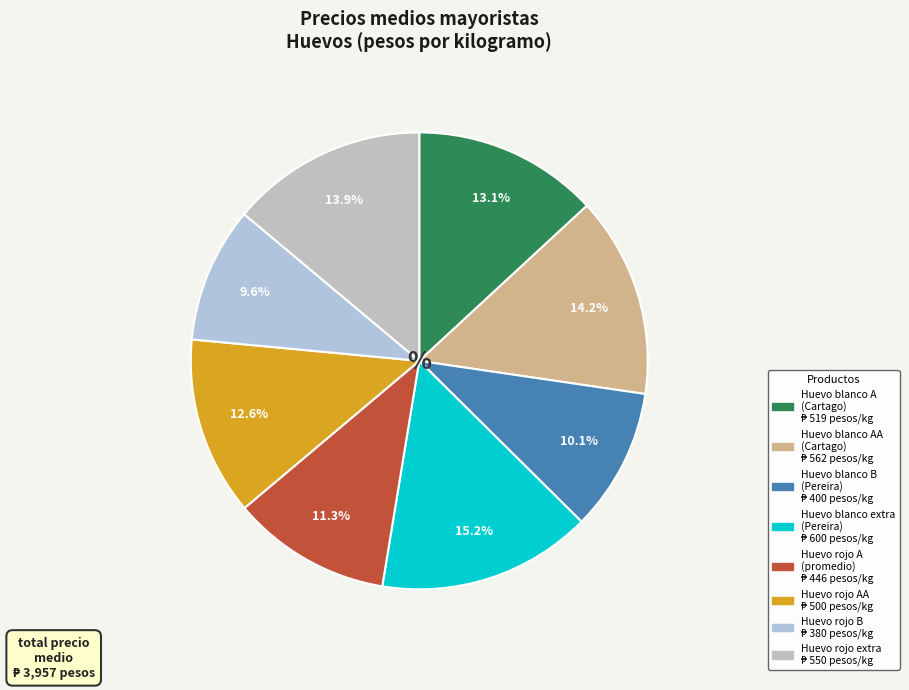

Which slice is the smallest?

Huevo rojo B